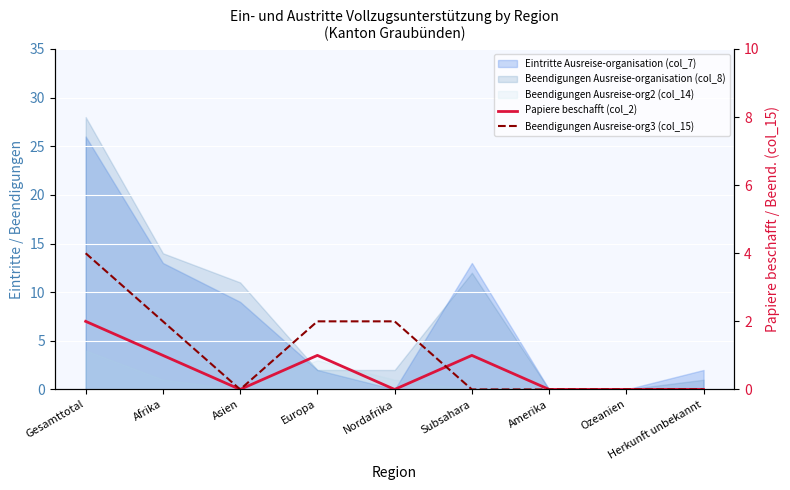

List the labels in order of Beendigungen Ausreise-org3 (col_15) value, largest first.

Gesamttotal, Afrika, Europa, Nordafrika, Asien, Subsahara, Amerika, Ozeanien, Herkunft unbekannt